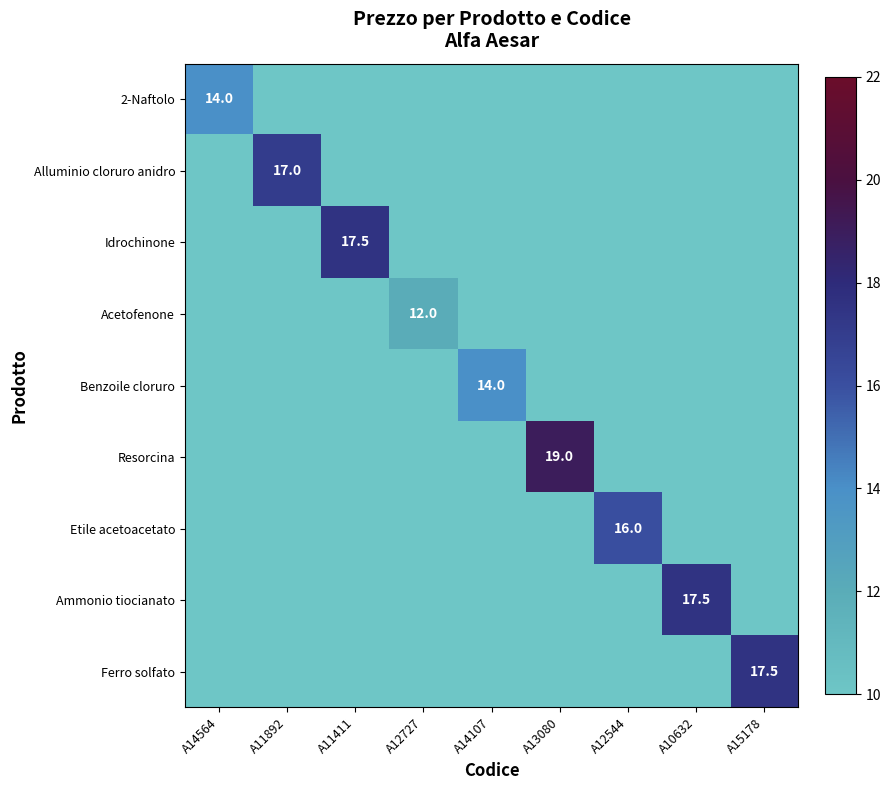

Is it true that Acetofenone equals 12.0 at A12727?

True